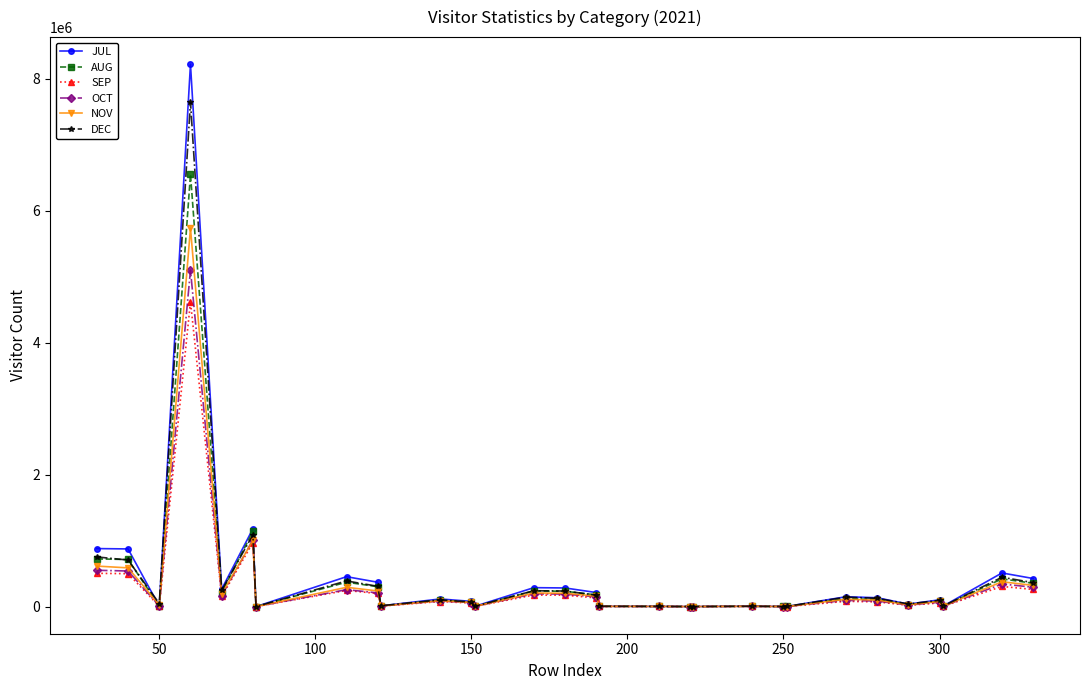

Which series has the widest spread of values?

JUL